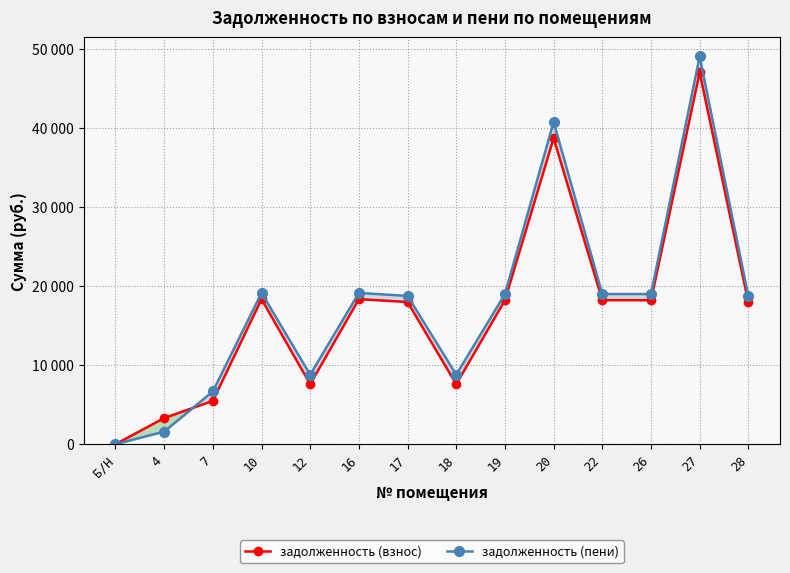

Is the value of задолженность (пени) at 26 greater than the value of задолженность (взнос) at 20?

No